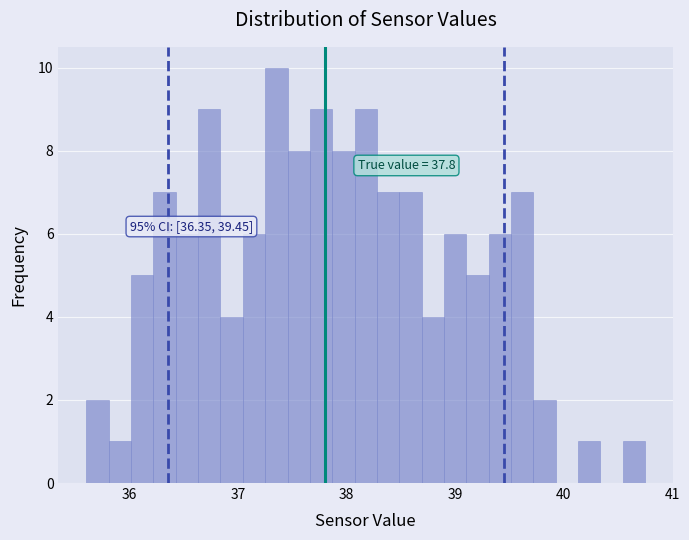

Around what value on the x-axis is the tallest bar? Give the approximate position of its centre, as read against the axis.

37.4